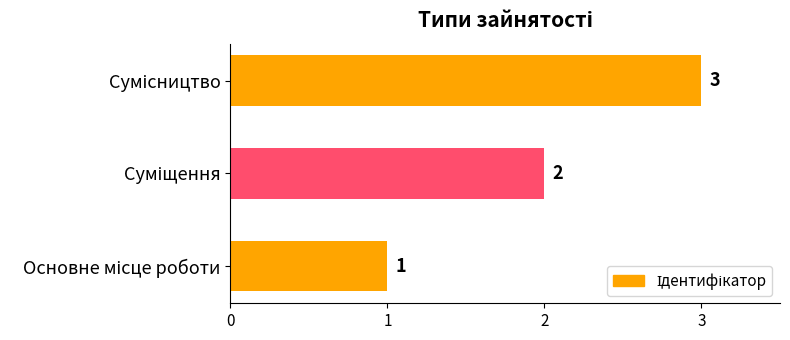

How many data points are less than 2?

1